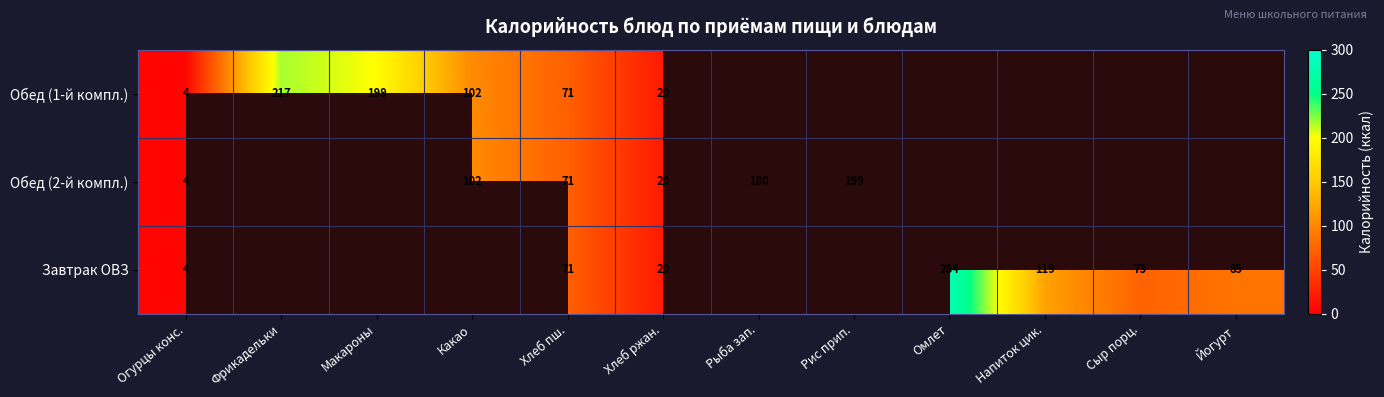

True or false: Обед (1-й компл.) has a value of 124 at Хлеб пш..

False